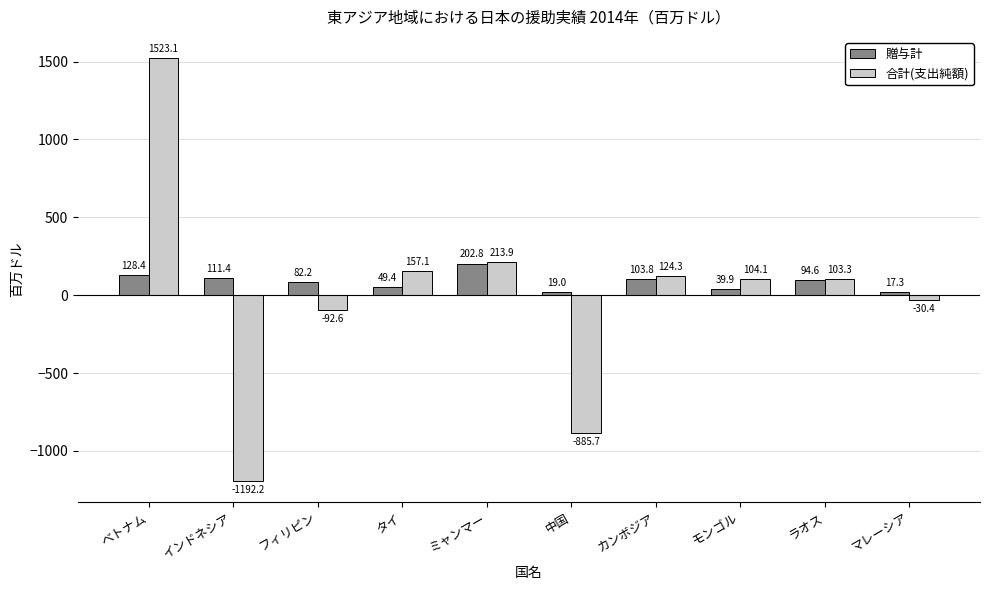

What is the difference between the maximum and minimum values in the 合計(支出純額) series?

2715.3